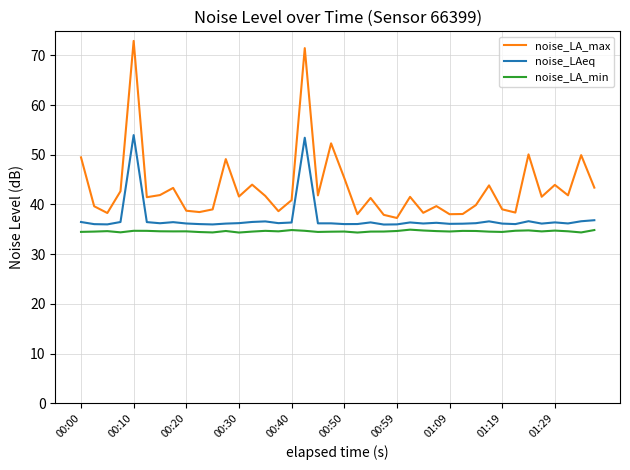

What is the maximum value for noise_LA_min?

34.9